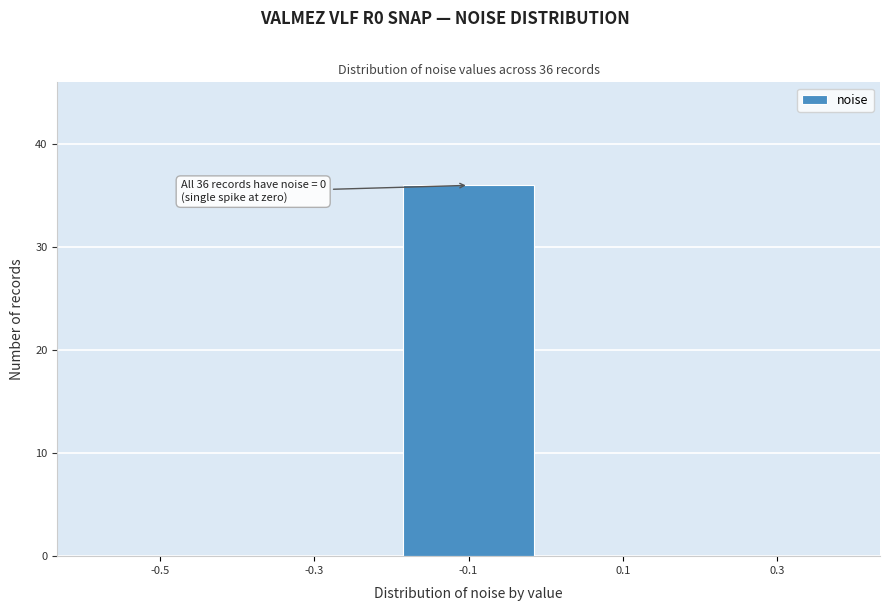

Reading left to right, transcribe all the data shown in this chart.

-0.5=0	-0.3=0	-0.1=36	0.1=0	0.3=0